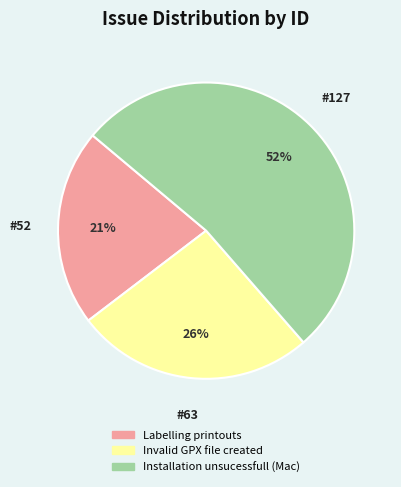

What percentage is the Labelling printouts slice, to the nearest percent?

21%